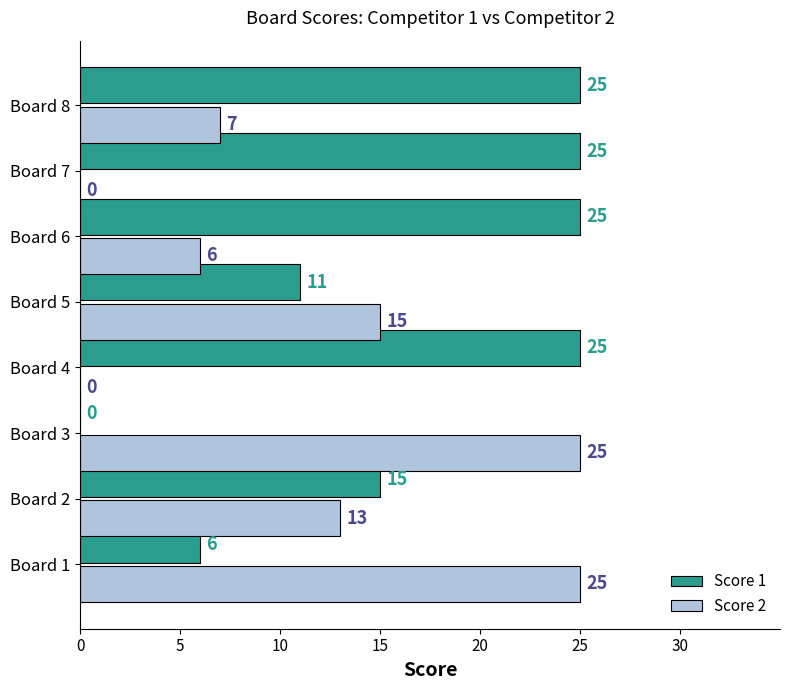

Is it true that Score 2 equals 15 at Board 5?

True